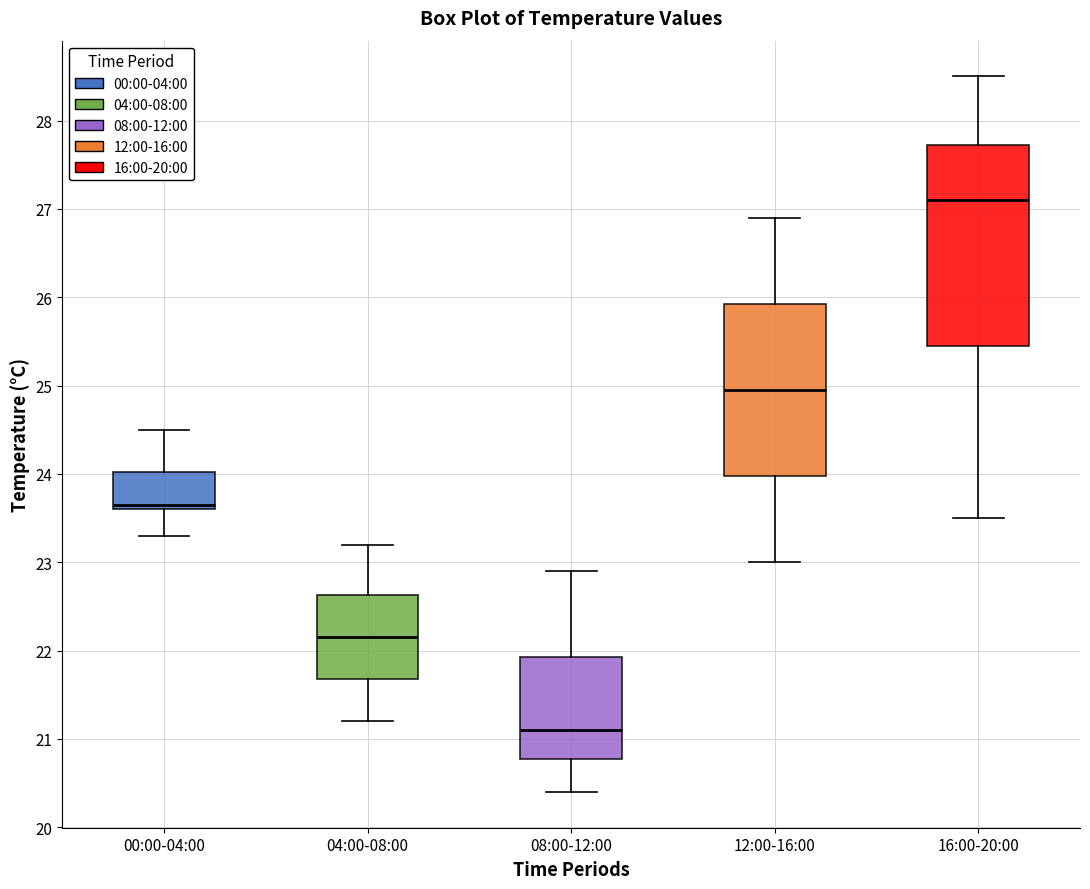

Which box has the highest median line?

16:00-20:00